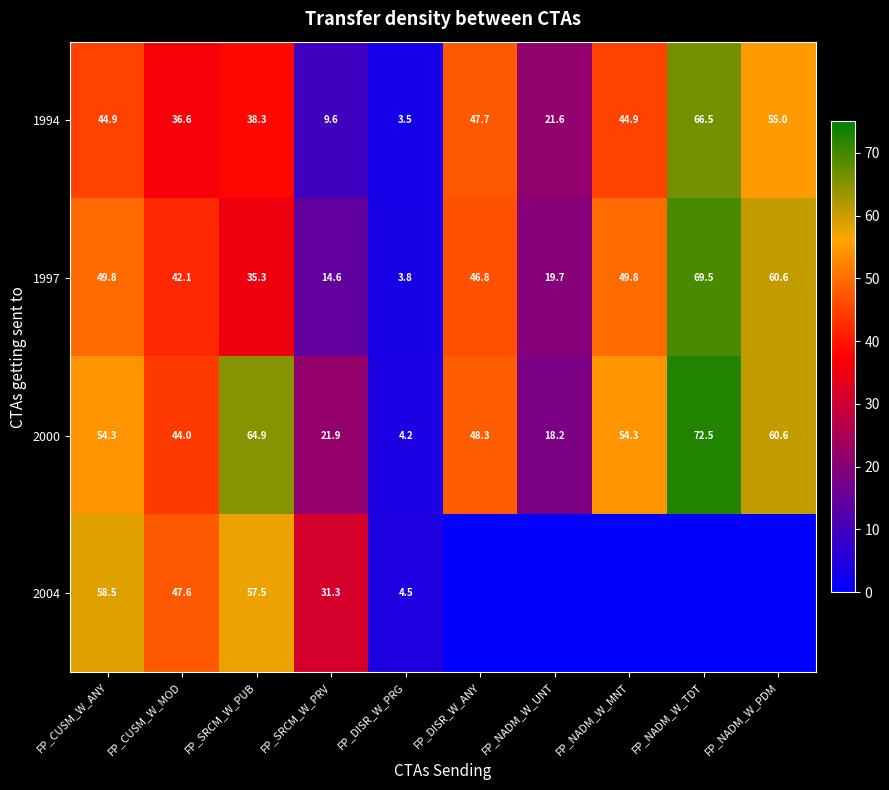

What is the difference between the highest and lowest values at FP_DISR_W_PRG?

1.0